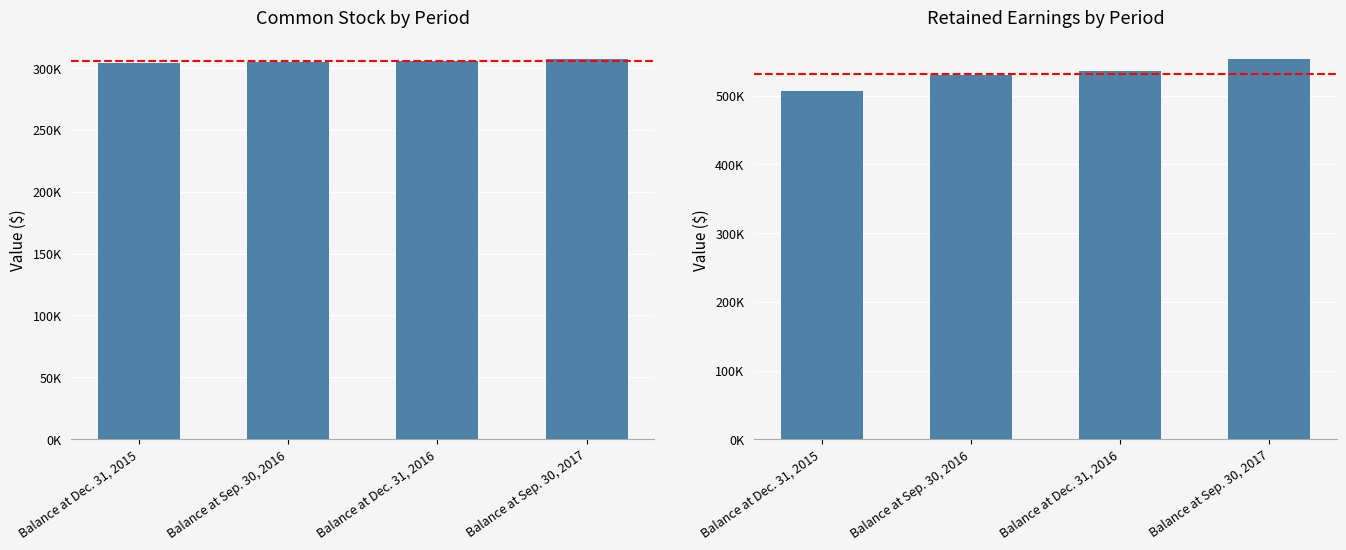

What is the total value across all series at Balance at Dec. 31, 2016?

841457